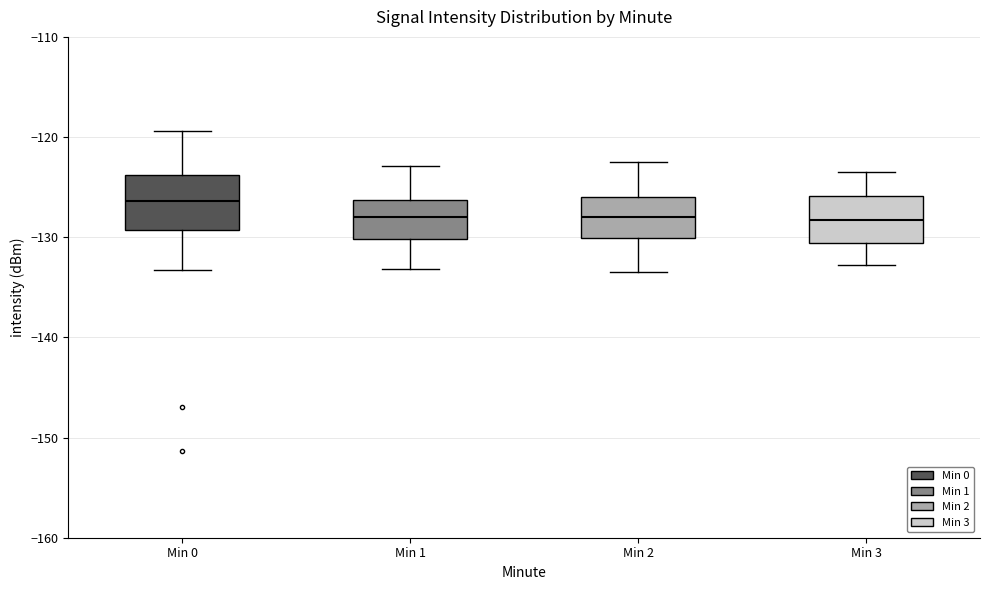

Reading left to right, transcribe this box plot: for each box, give where its median line is, the range the box spans, and where its two whiskers end, as read against the y-axis. The values are not printed on the chart, so give them approximately, as read against the axis.

Min 0: median -126, box -129 to -124, whiskers -133 to -119
Min 1: median -128, box -130 to -126, whiskers -133 to -123
Min 2: median -128, box -130 to -126, whiskers -133 to -122
Min 3: median -128, box -131 to -126, whiskers -133 to -123